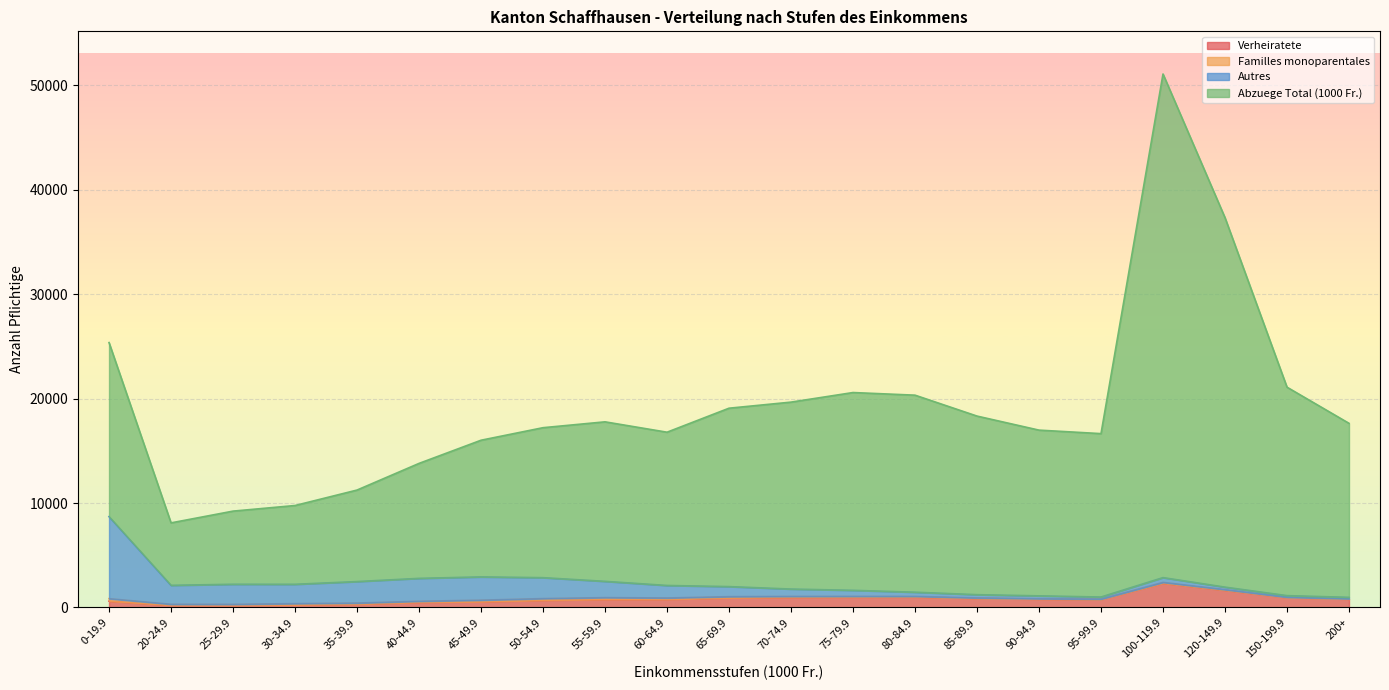

What is the highest value of the Verheiratete series?

2323.0